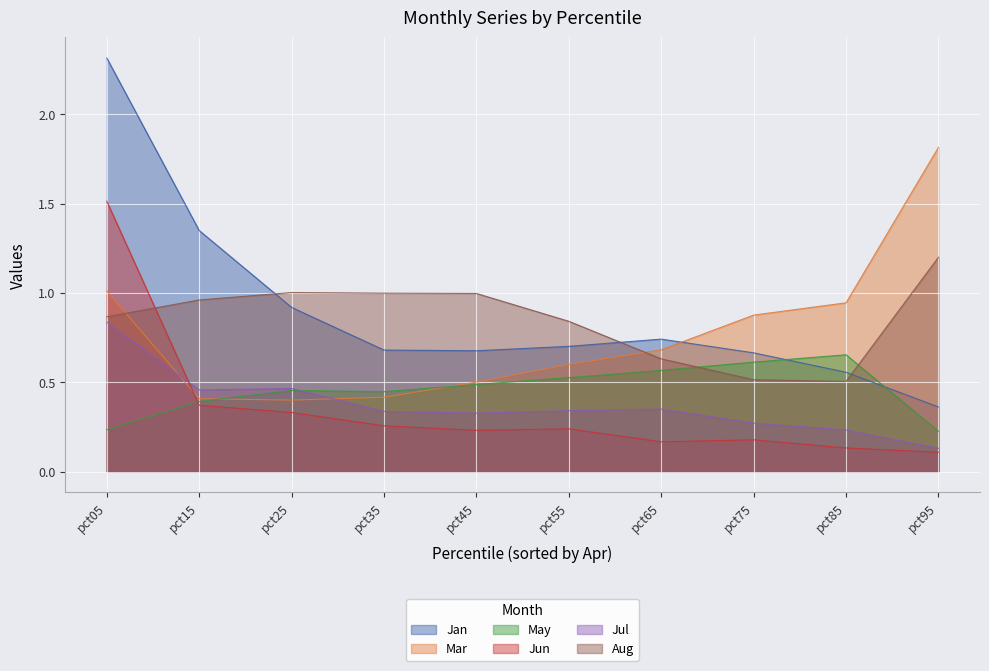

What is the spread (max minus min) of values at pct25?

0.7